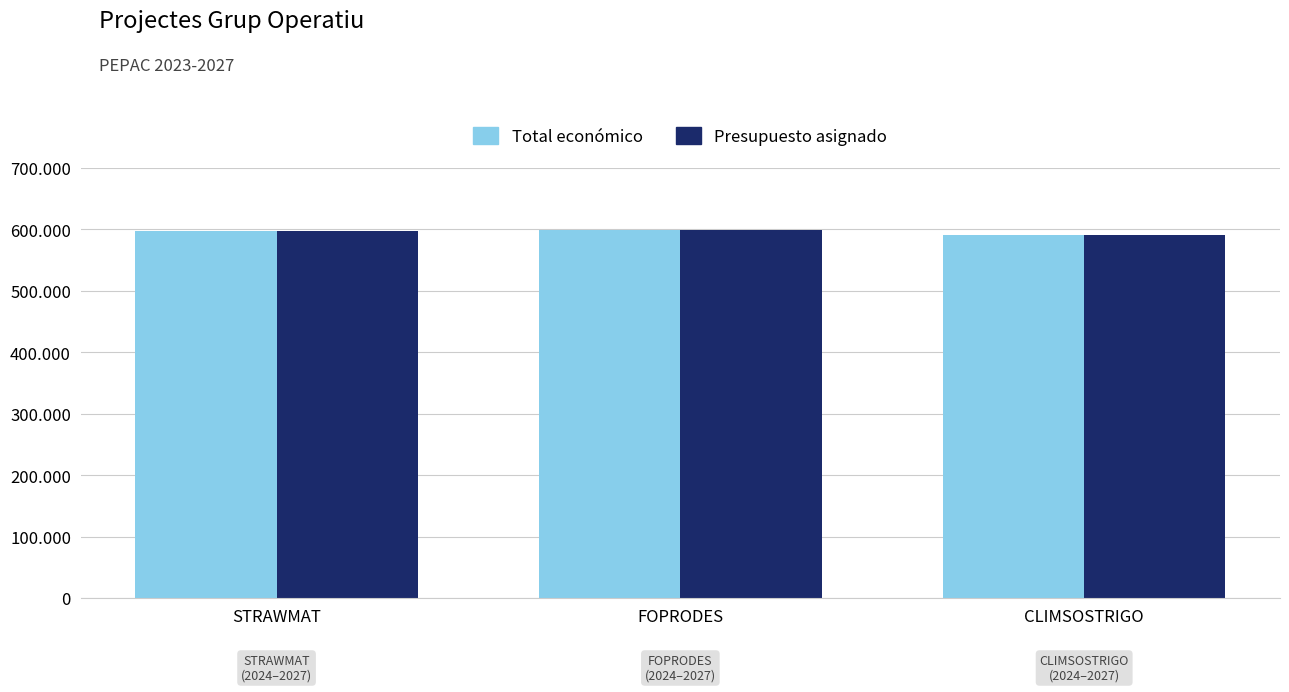

Does the chart contain stacked bars?

No